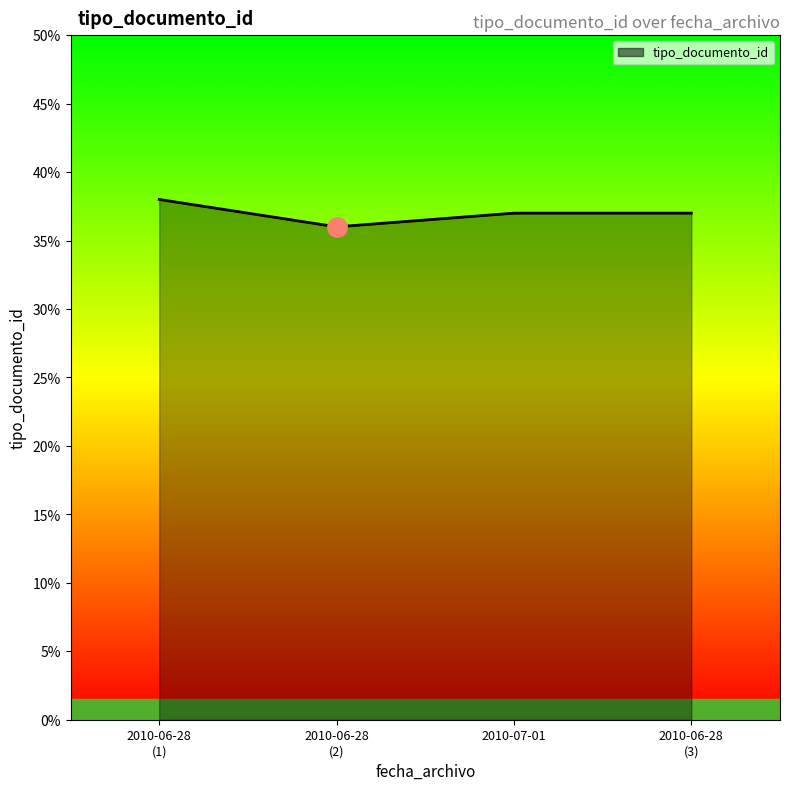

True or false: the data has more than 2 interior local peaks.

False